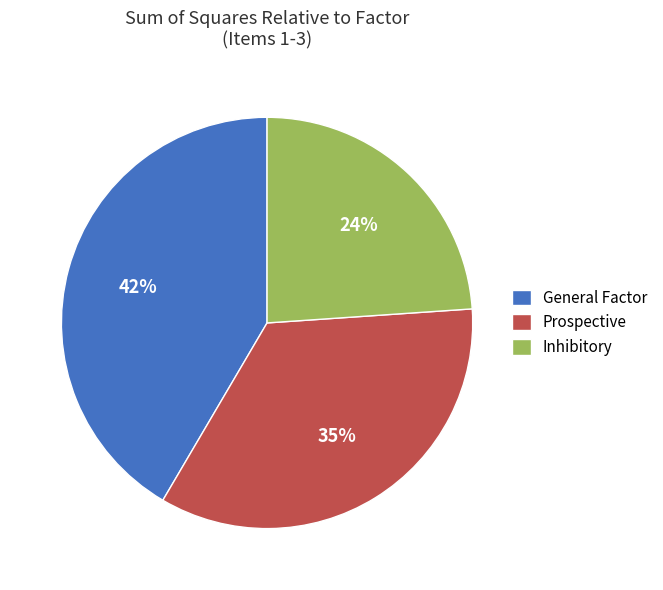

Between Inhibitory and Prospective, which is larger?

Prospective